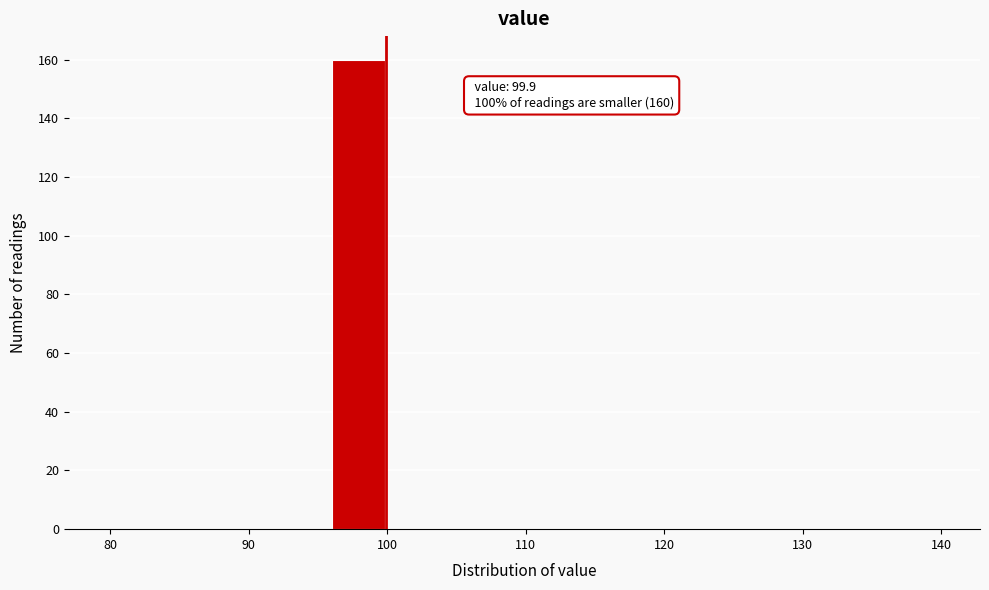

Over which range of the x-axis is the bar tallest?

96 to 100